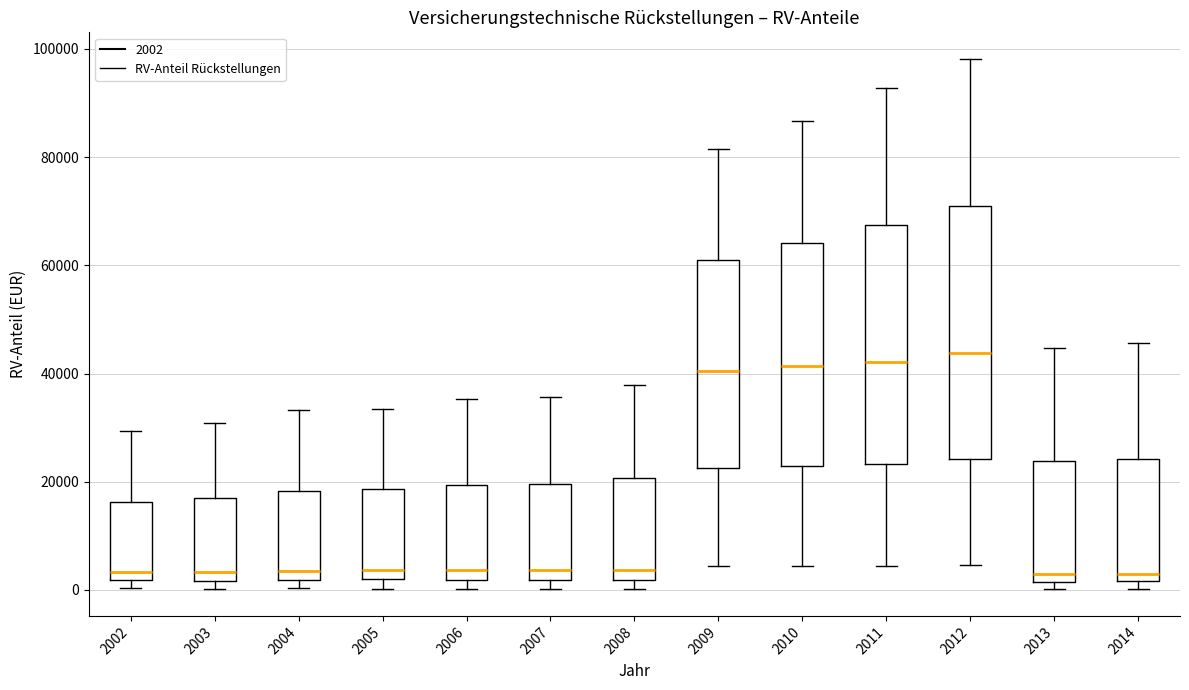

Reading left to right, transcribe this box plot: for each box, give where its median line is, the range the box spans, and where its two whiskers end, as read against the y-axis. The values are not printed on the chart, so give them approximately, as read against the axis.

2002: median 4000, box 2000 to 16000, whiskers 0 to 30000
2003: median 4000, box 2000 to 18000, whiskers 0 to 30000
2004: median 4000, box 2000 to 18000, whiskers 0 to 34000
2005: median 4000, box 2000 to 18000, whiskers 0 to 34000
2006: median 4000, box 2000 to 20000, whiskers 0 to 36000
2007: median 4000, box 2000 to 20000, whiskers 0 to 36000
2008: median 4000, box 2000 to 20000, whiskers 0 to 38000
2009: median 40000, box 22000 to 62000, whiskers 4000 to 82000
2010: median 42000, box 22000 to 64000, whiskers 4000 to 86000
2011: median 42000, box 24000 to 68000, whiskers 4000 to 92000
2012: median 44000, box 24000 to 70000, whiskers 4000 to 98000
2013: median 2000 (just above the box's lower edge), box 2000 to 24000, whiskers 0 to 44000
2014: median 2000 (just above the box's lower edge), box 2000 to 24000, whiskers 0 to 46000